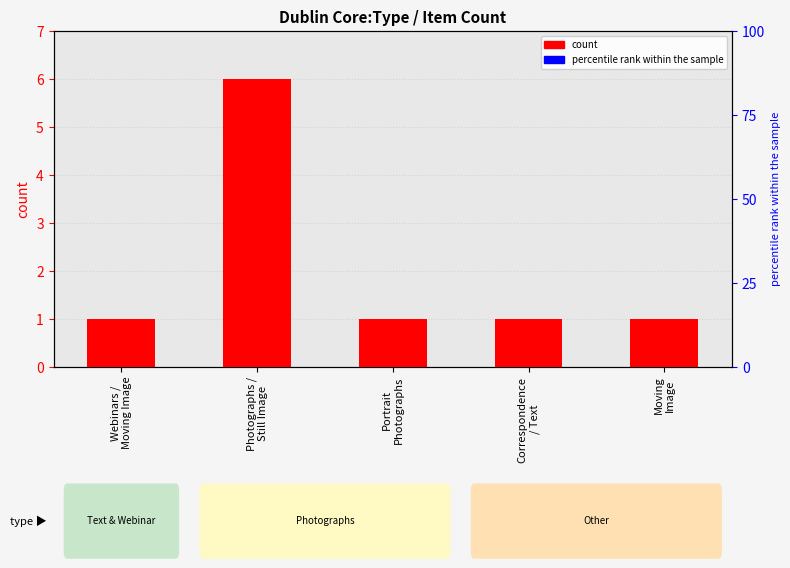

What position from the left is Moving
Image?

5